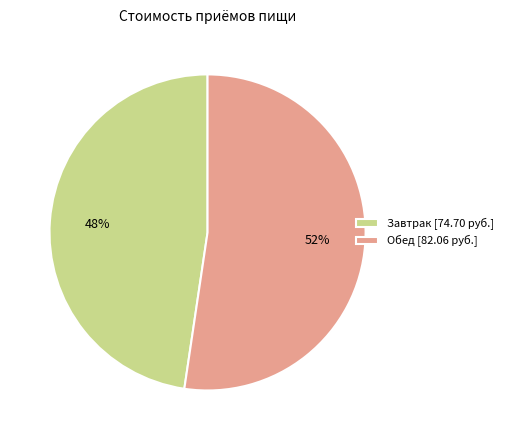

Rank the categories by value from highest to lowest.

Обед, Завтрак